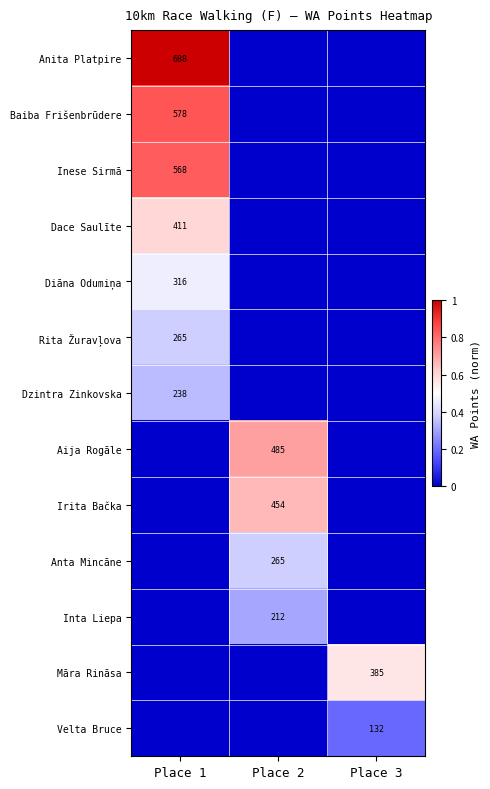

Is it true that Dace Saulīte equals 411 at Place 1?

True